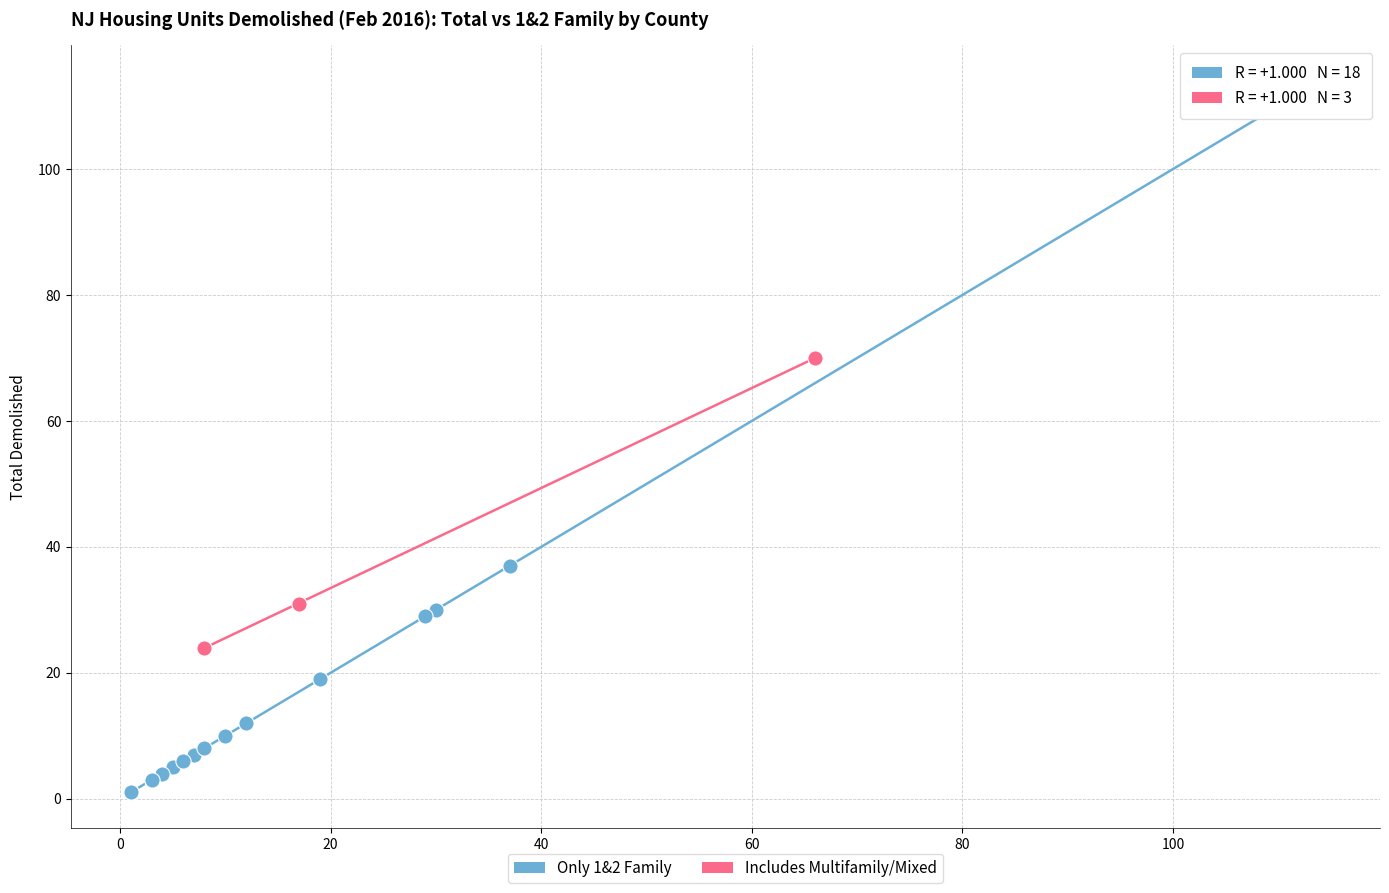

Which series reaches the maximum Y coordinate?

Only 1&2 Family